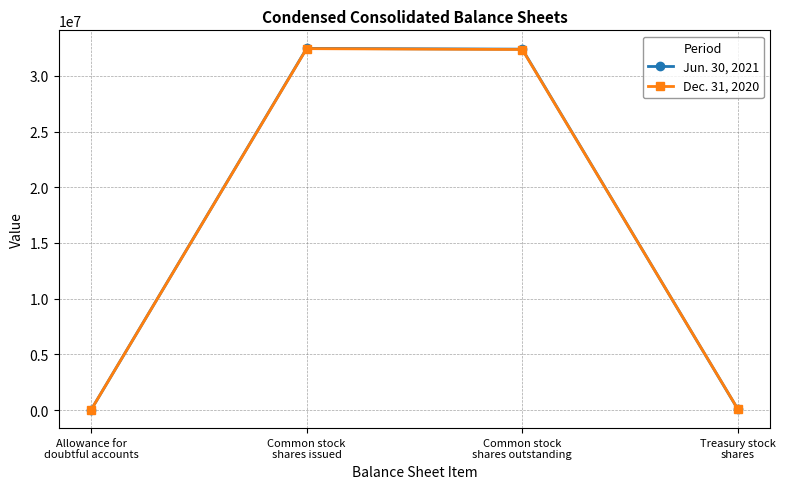

What is the total value across all series at Common stock
shares issued?

64919534